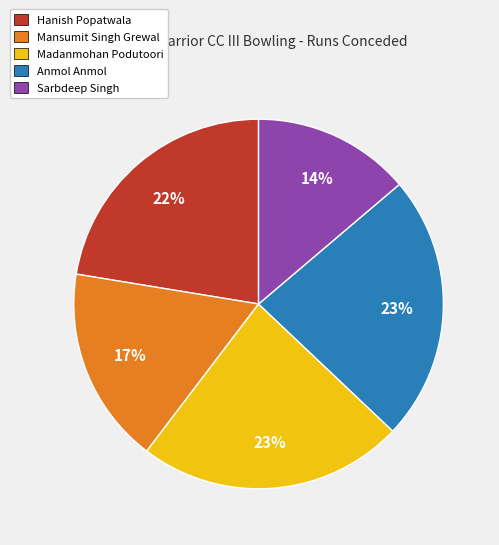

Approximately how many times larger is the value at Anmol Anmol compared to Madanmohan Podutoori?

1.0